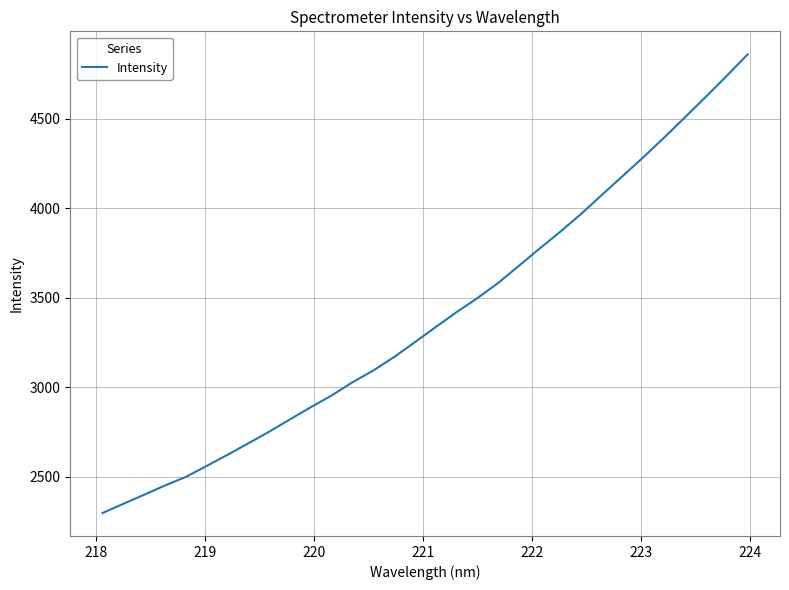

How many distinct data groups are displayed?

1